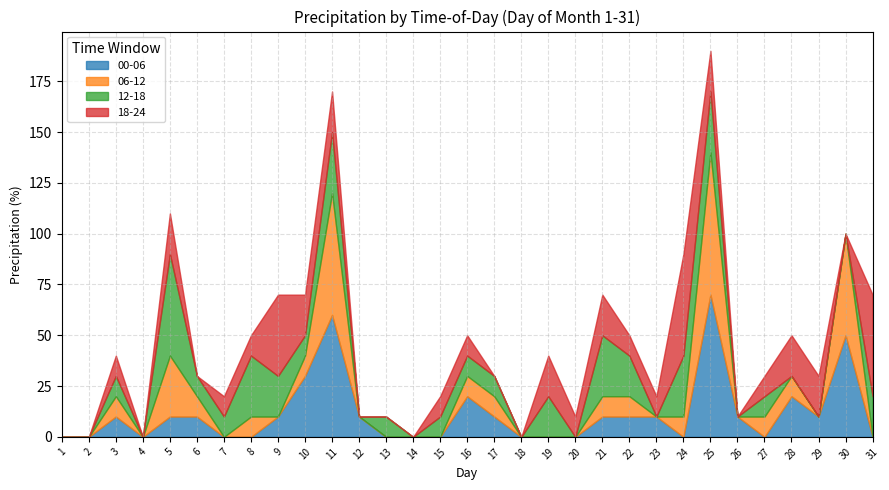

At which category does the chart reach its minimum across all series?

1